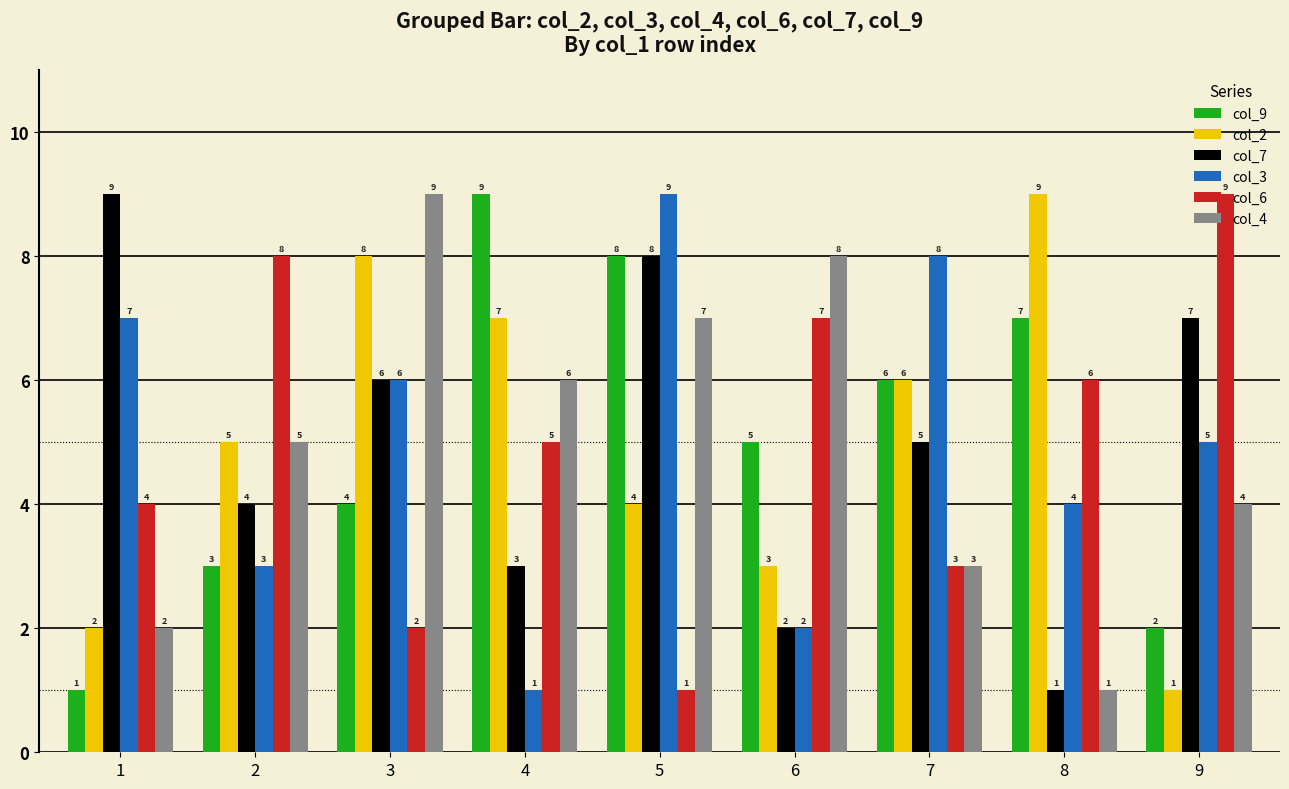

Is the value of col_7 at 1 greater than the value of col_2 at 3?

Yes